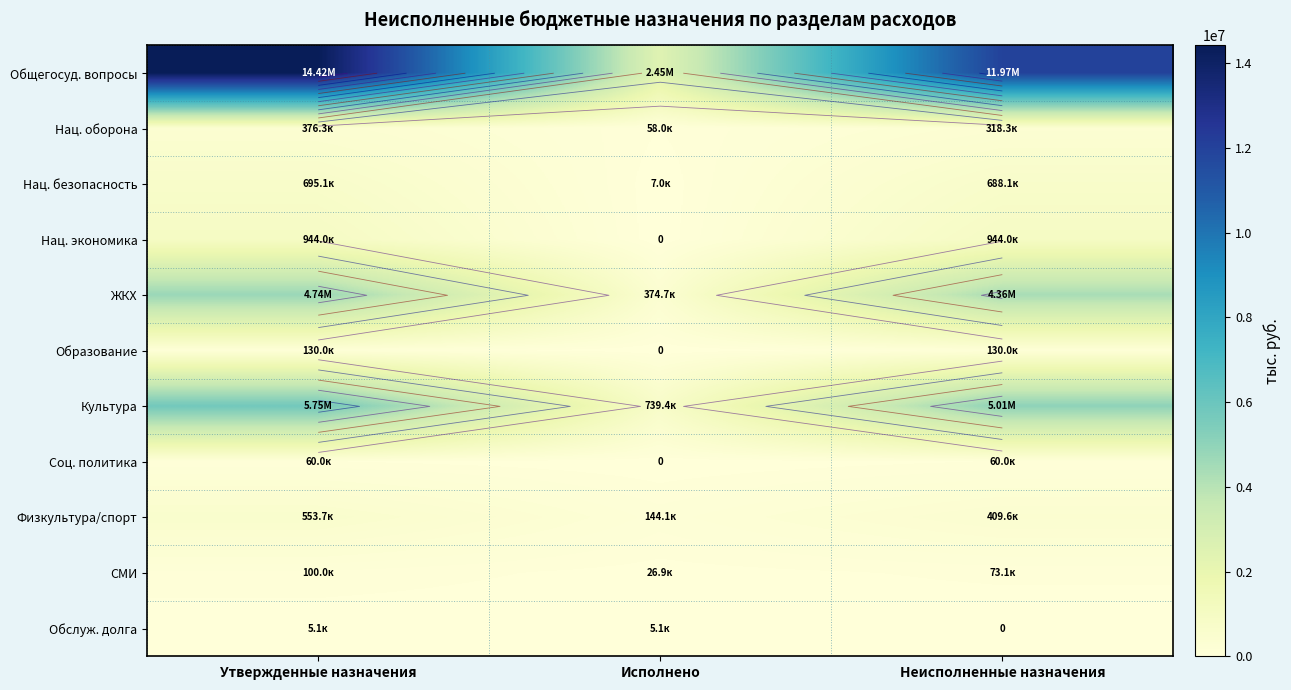

List the labels in order of Культура value, largest first.

Утвержденные назначения, Неисполненные назначения, Исполнено